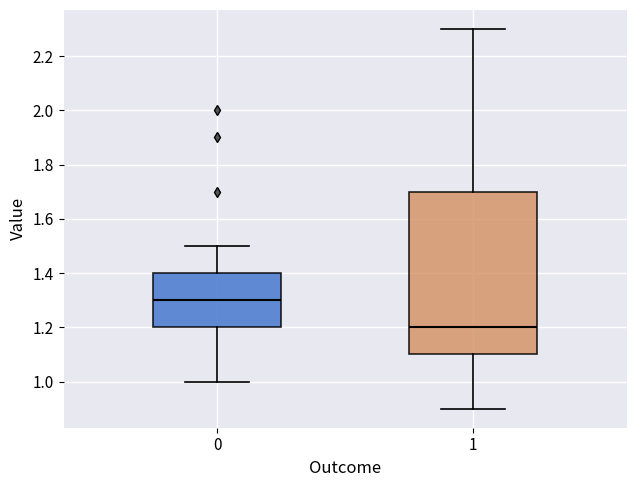

Which box's median line is the lowest?

1